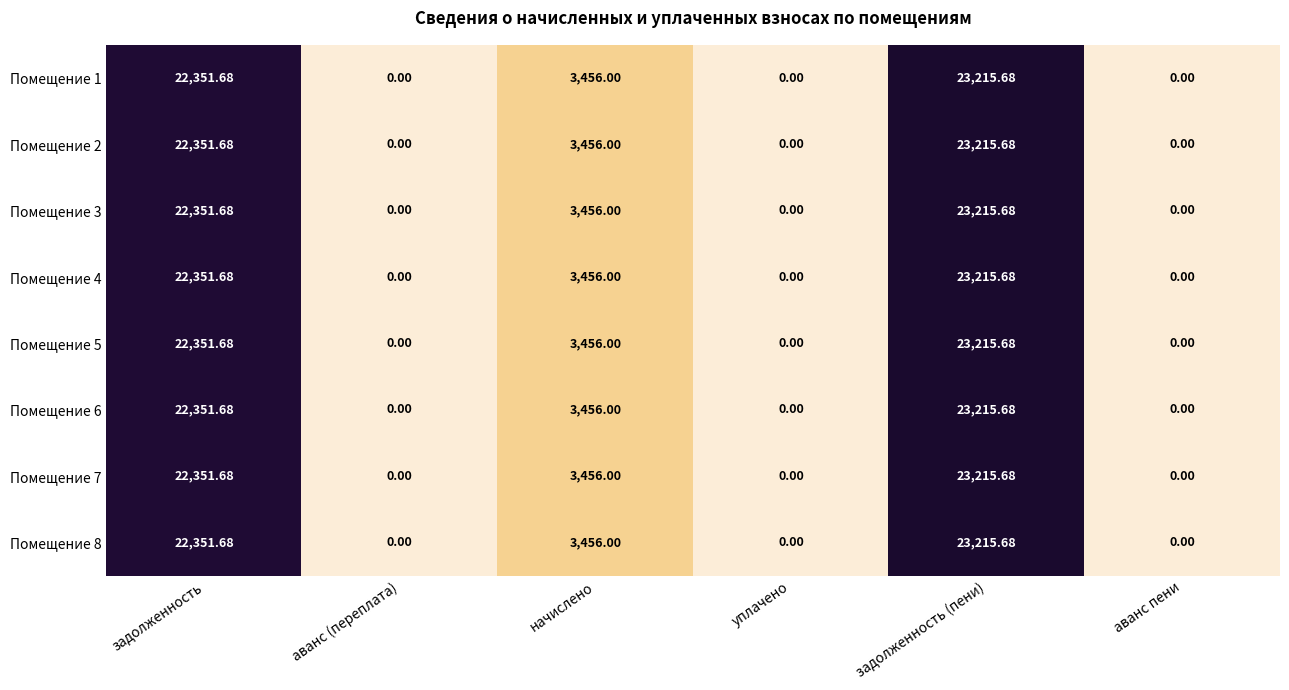

At which category is the sum across all series the highest?

задолженность (пени)